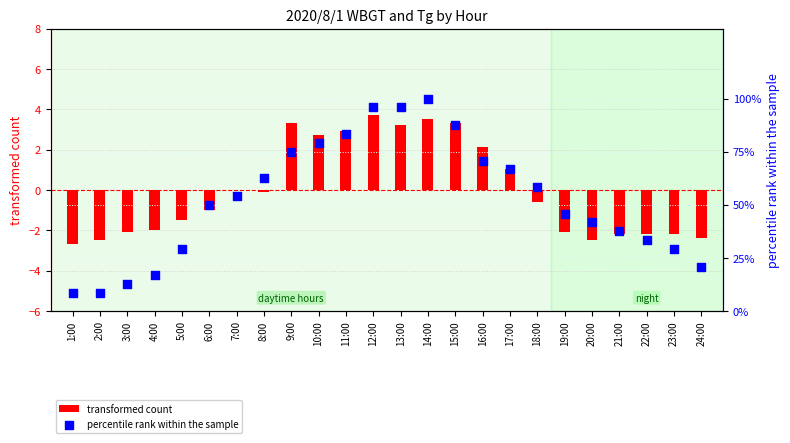

What are all the series names shown in the legend?

transformed count, percentile rank within the sample